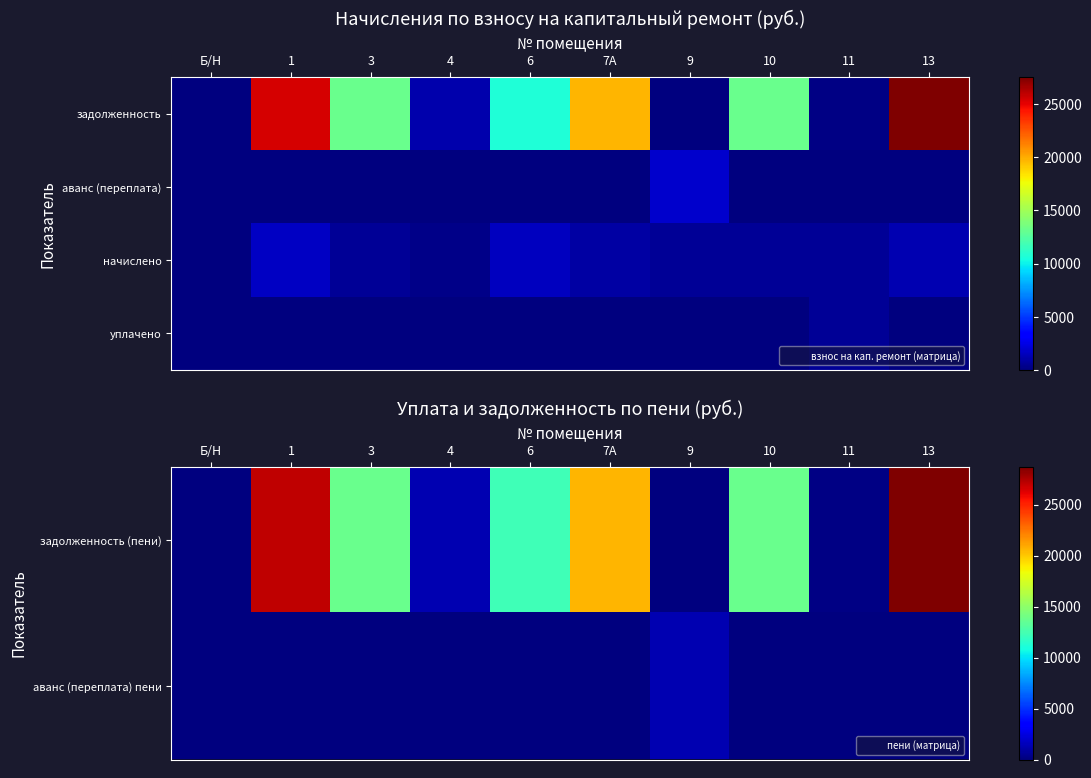

The value of аванс (переплата) пени at 1 is -631.6. True or false?

False